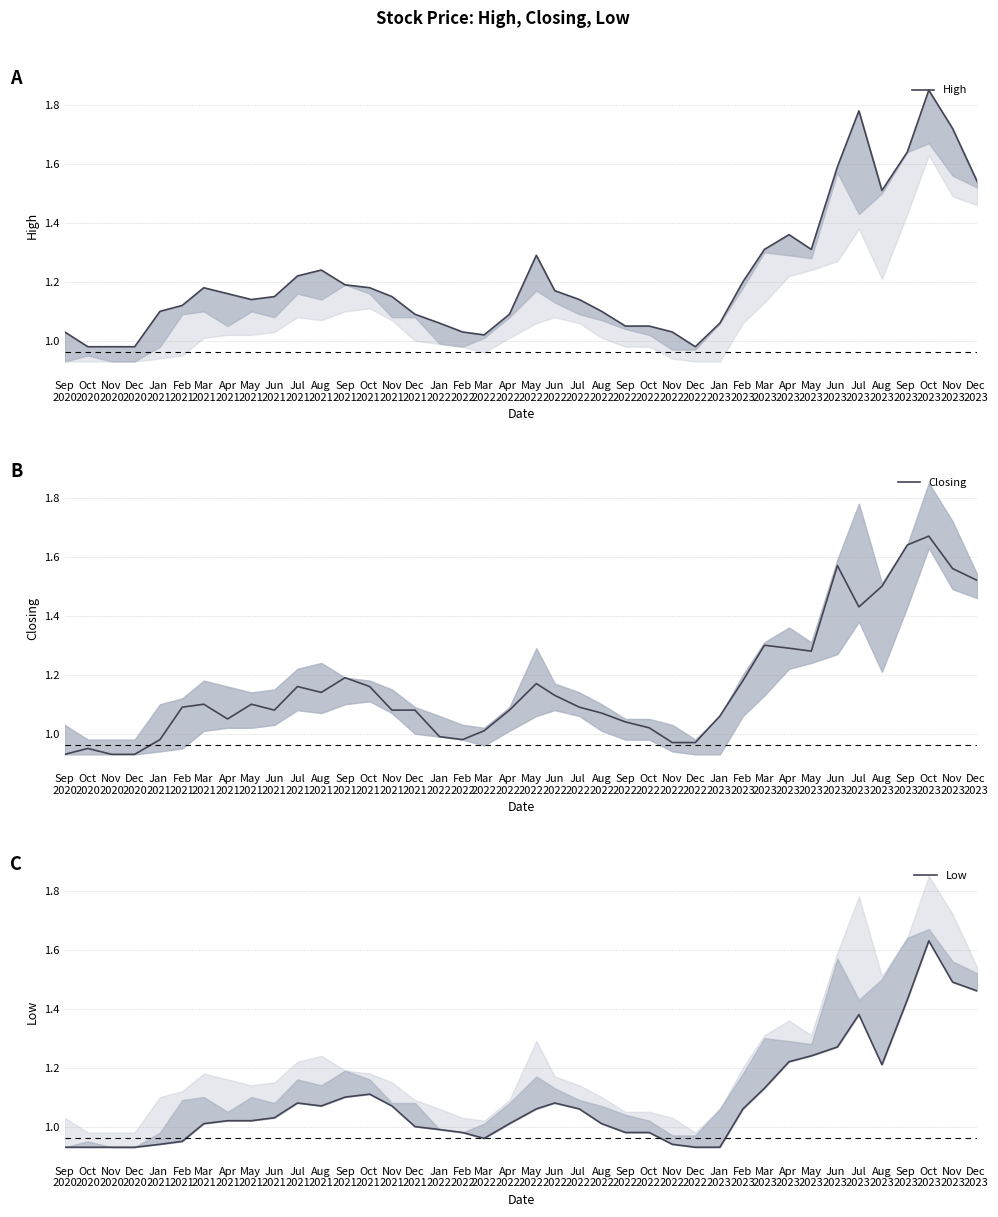

Which series changed the most between Jan
2022 and Mar
2023?

Closing